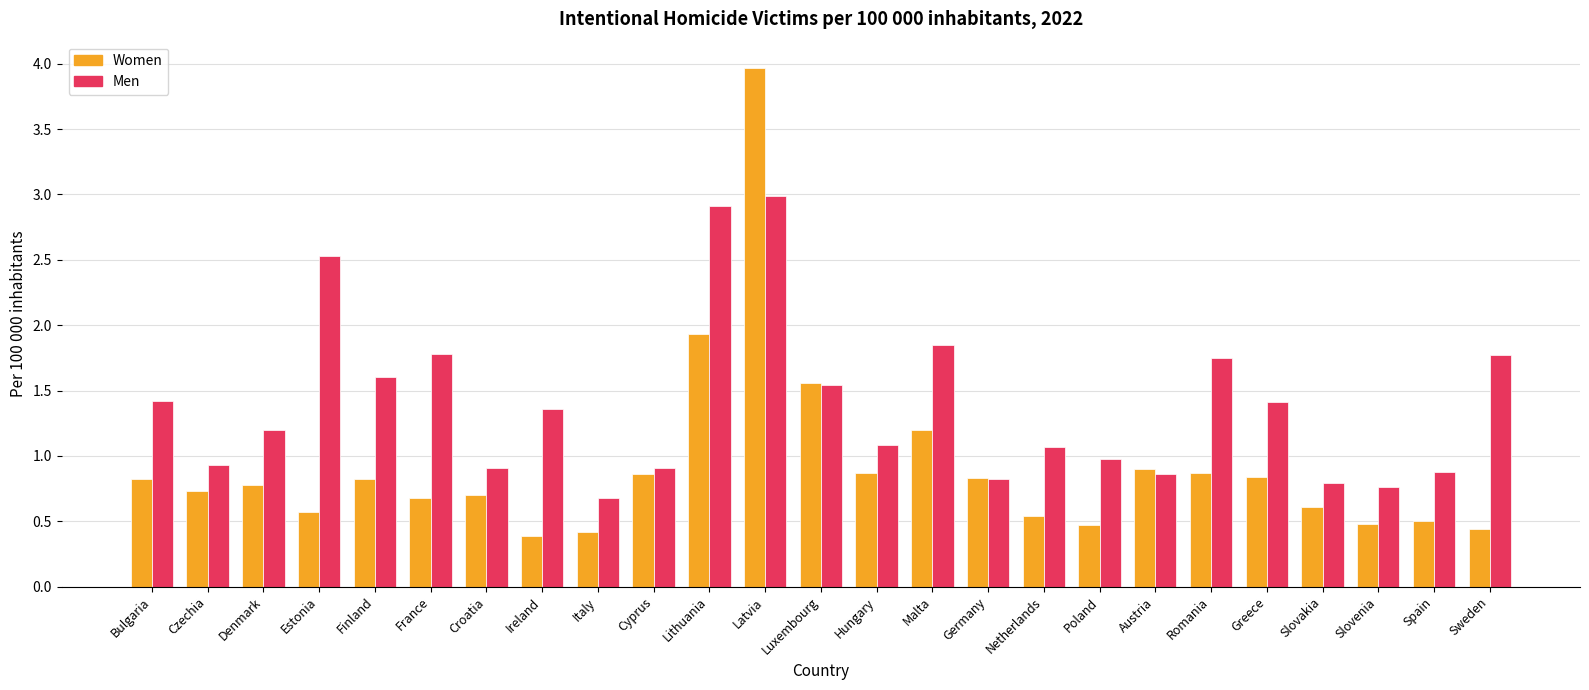

How many bars are there in each group?

2